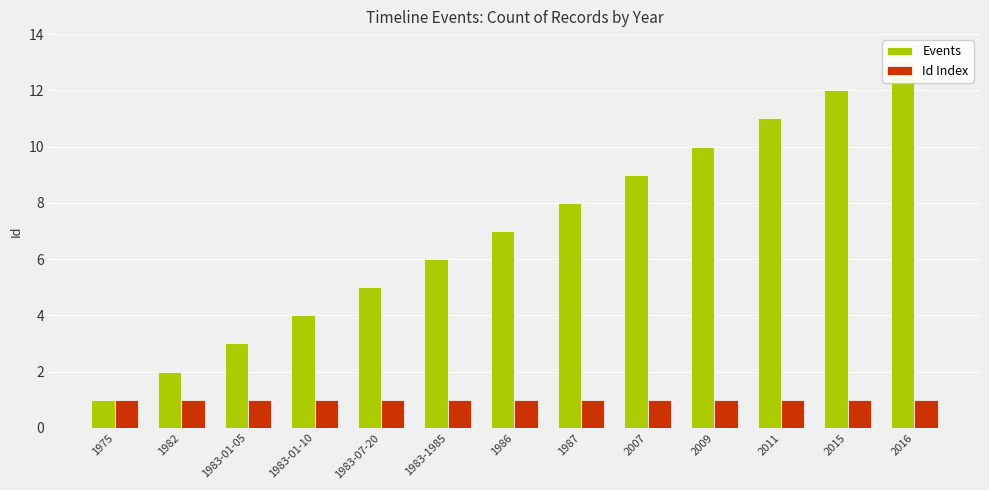

Which series has the largest total across all categories?

Events